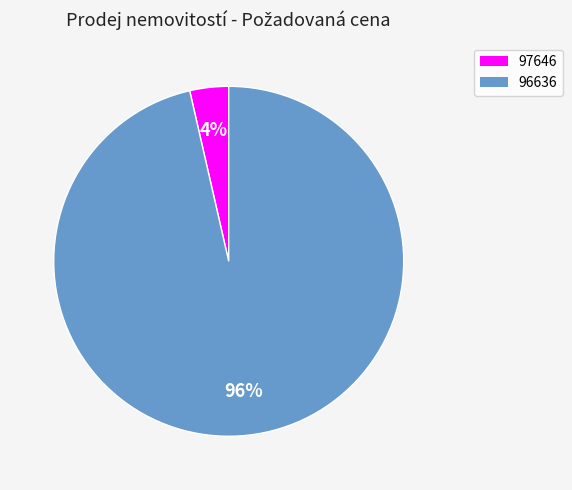

What is the majority slice?

96636